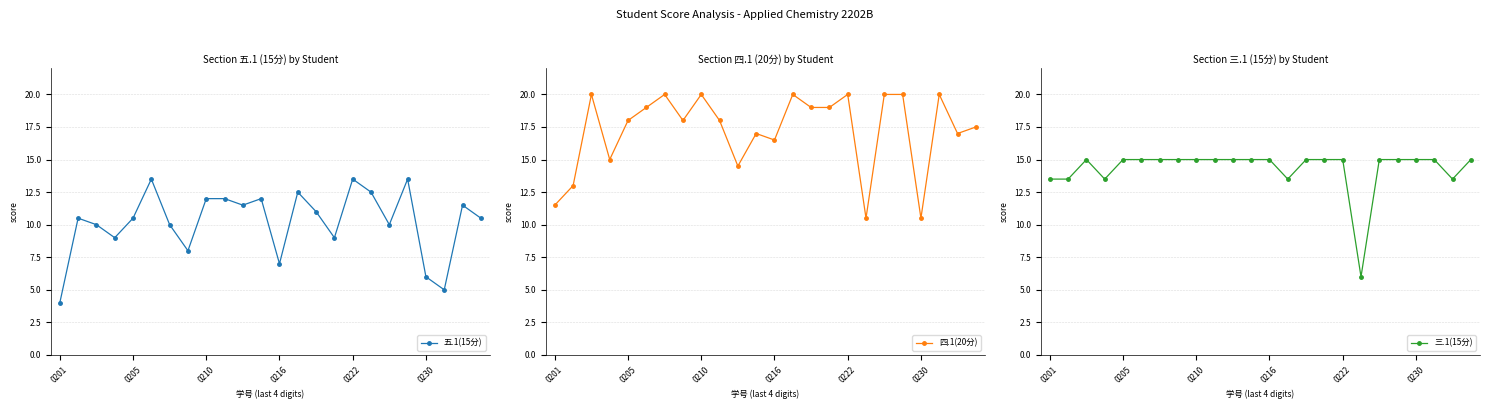

True or false: 三.1(15分) and 五.1(15分) intersect in this chart.

True